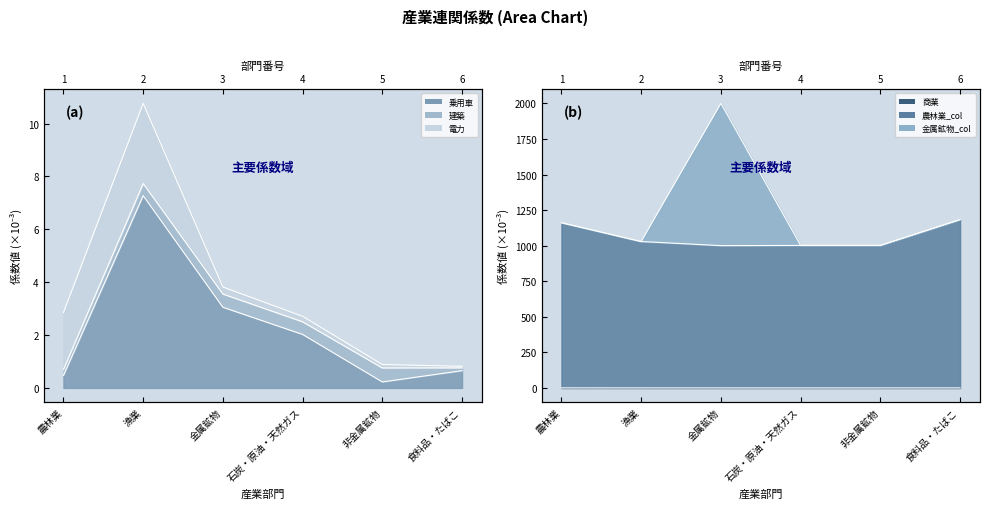

Which series has the largest total across all categories?

建築